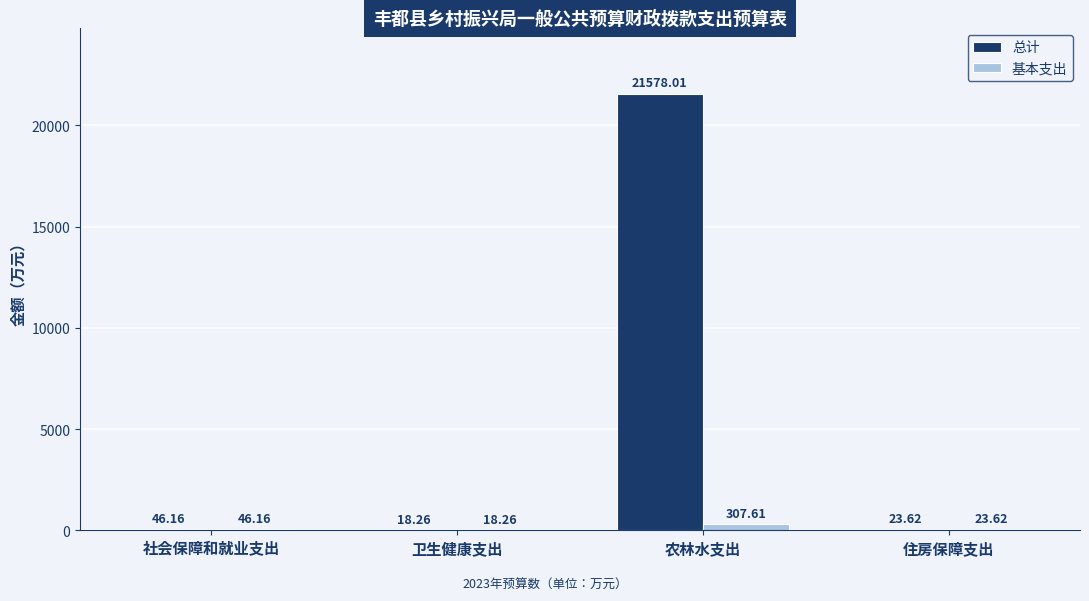

Which series has the largest total across all categories?

总计